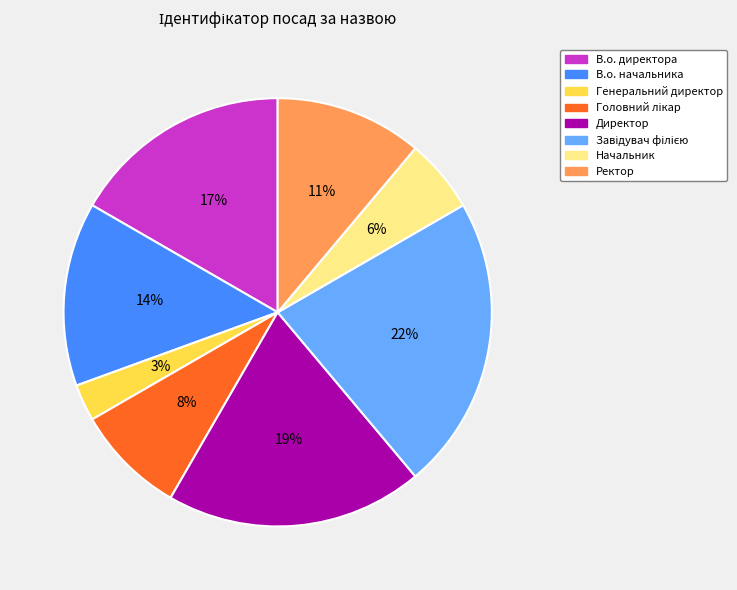

Which slice is the smallest?

Генеральний директор